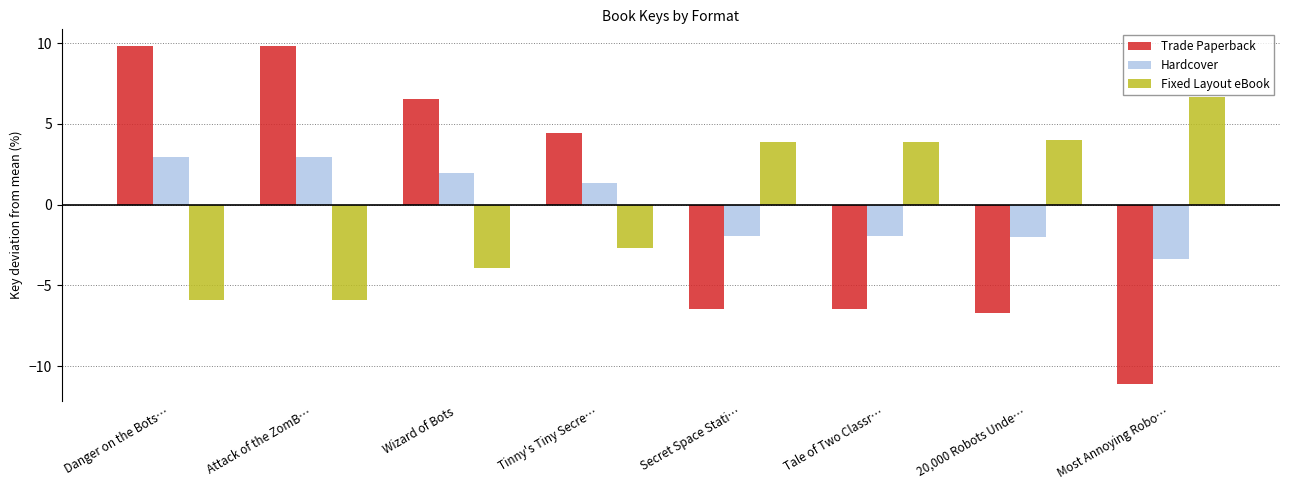

What is the value of the Trade Paperback bar at the 5th from the left?

-6.4